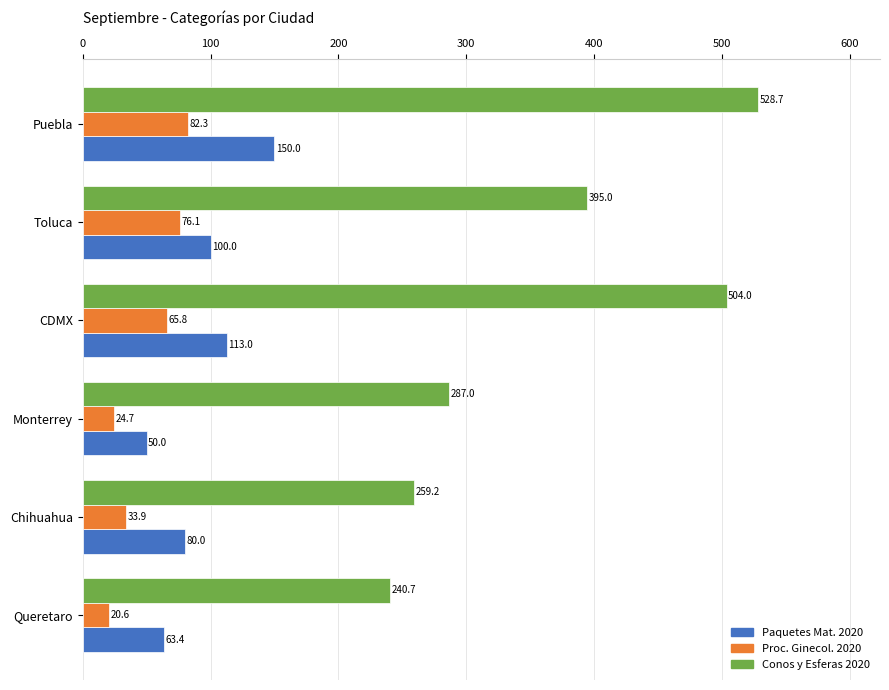

The value of Paquetes Mat. 2020 at Queretaro is 26.1. True or false?

False